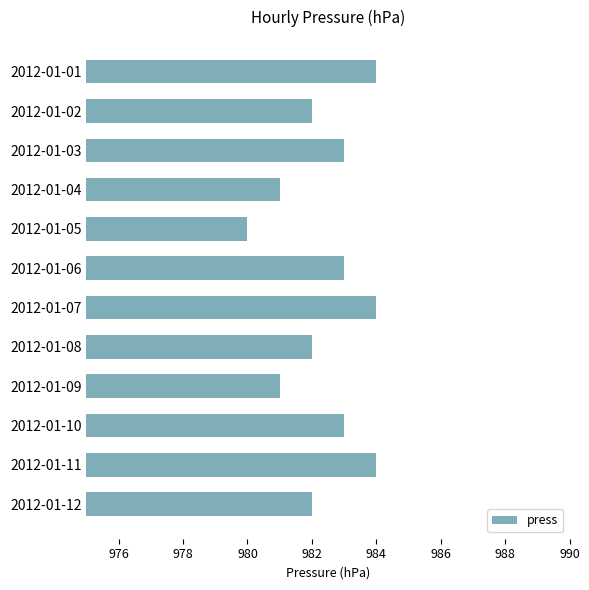

Which category has the lowest value across all series?

2012-01-05